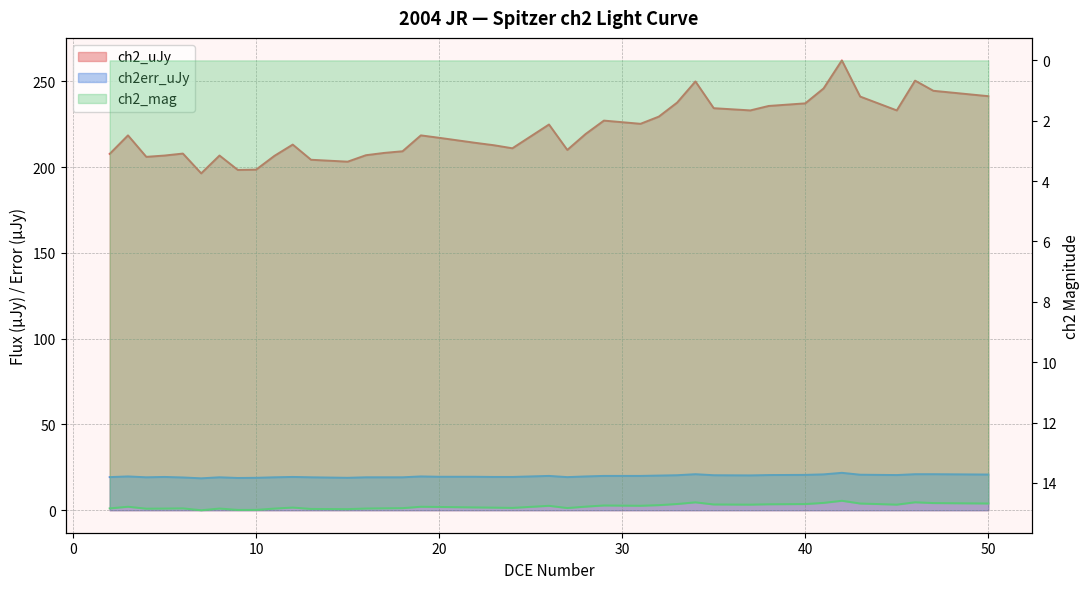

Is it true that ch2_mag equals 14.7 at 50?

True